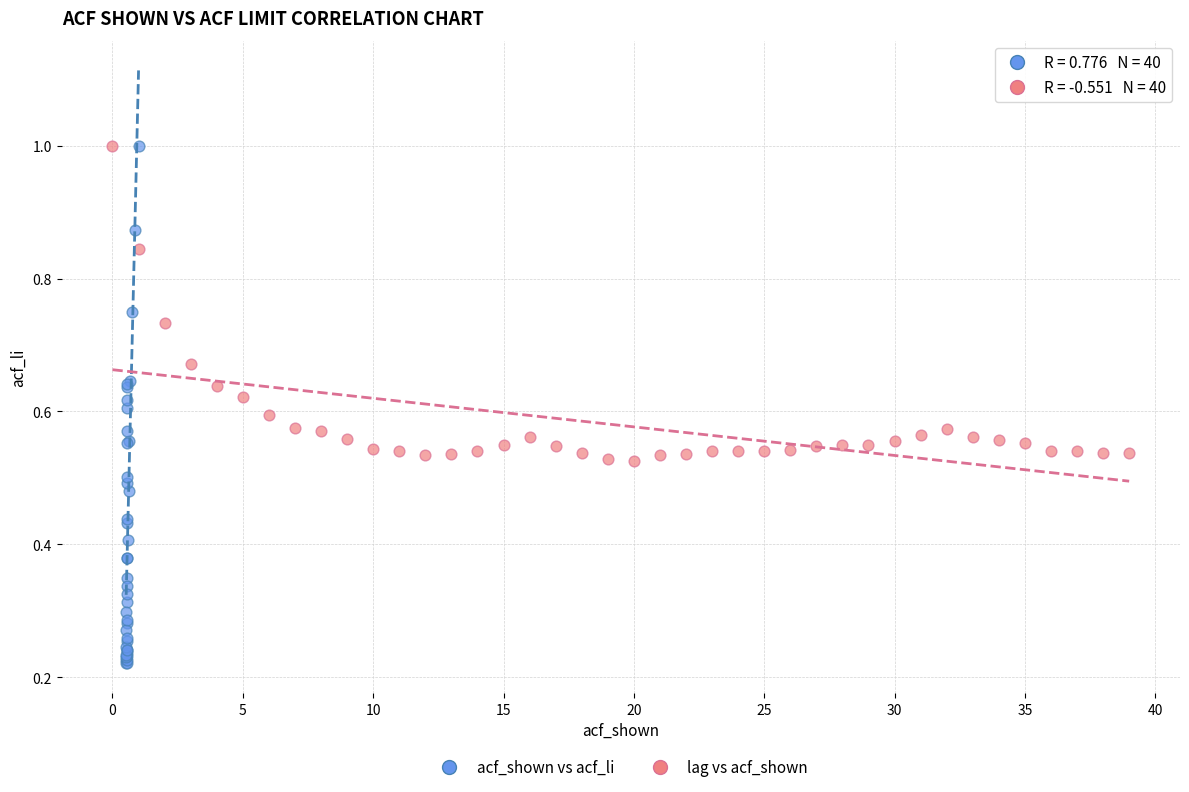

Which series has the largest Y range (max minus min)?

acf_shown vs acf_li